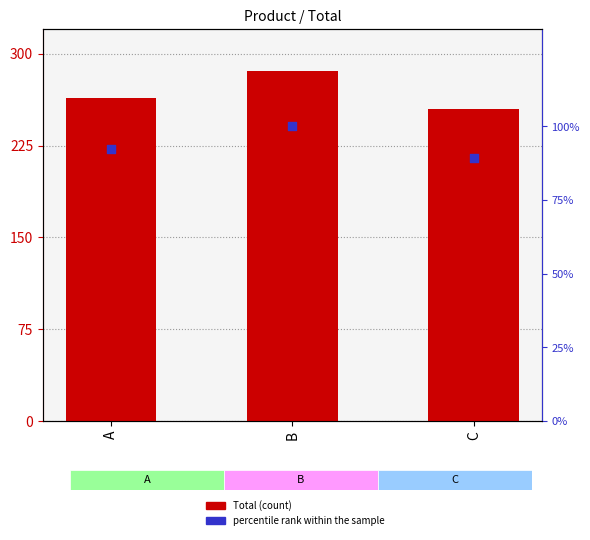

Is the value of Total at B greater than the value of percentile rank within the sample at C?

Yes